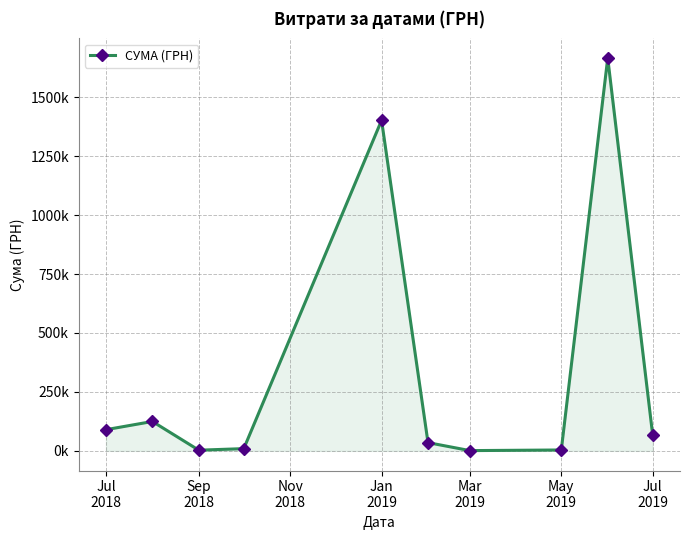

Does the chart have visible grid lines?

Yes